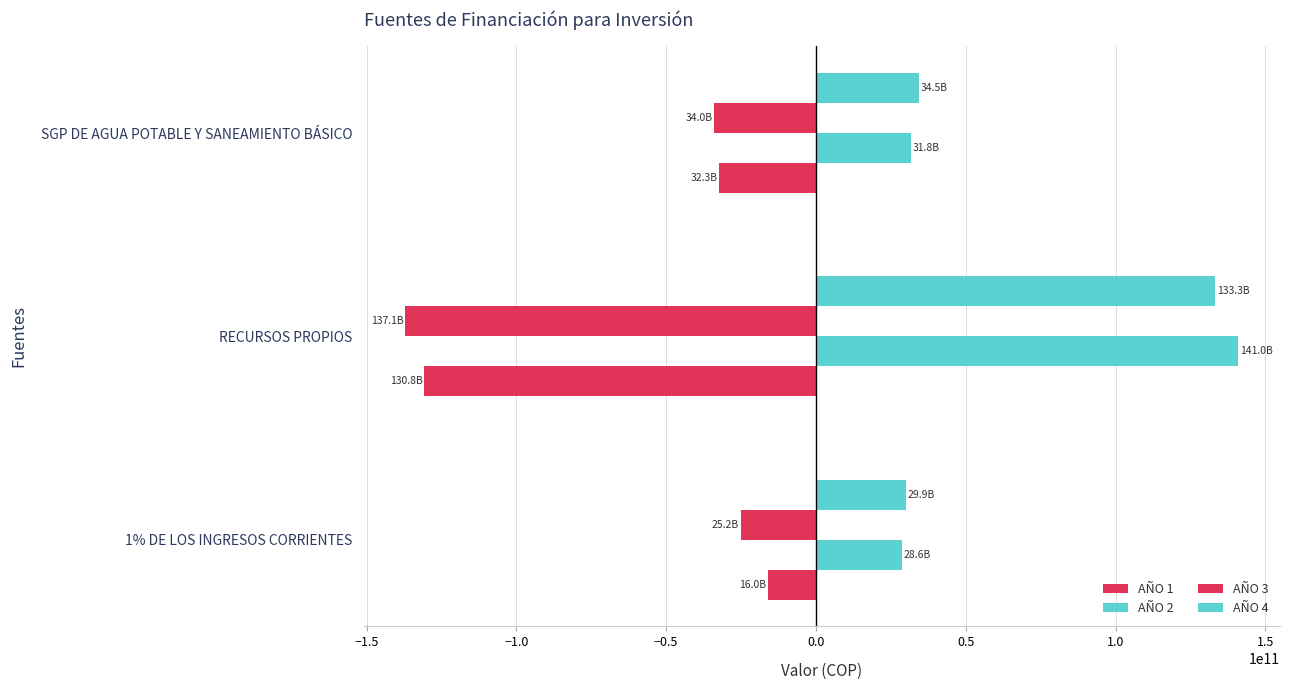

What is the difference between the maximum and second lowest values in the AÑO 1 series?

16252906056